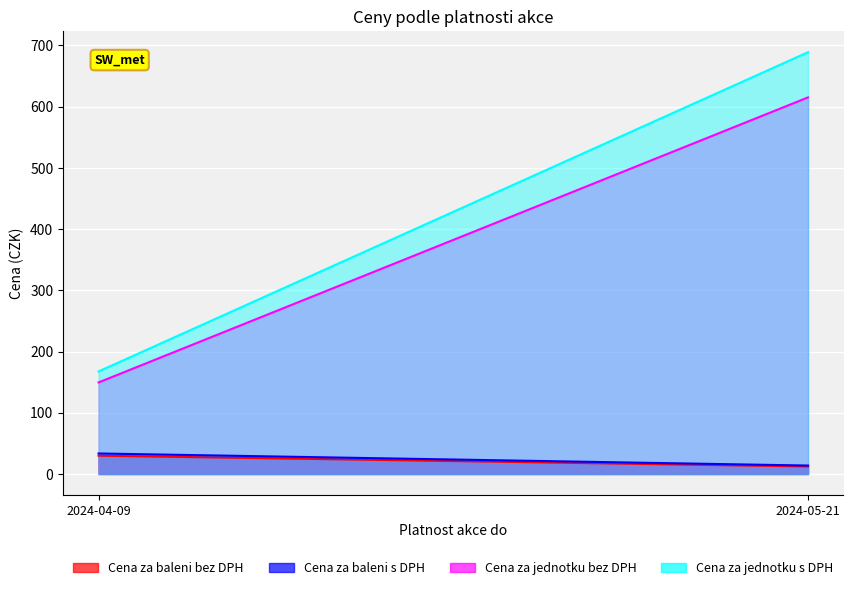

Reading left to right, transcribe all the data shown in this chart.

Cena za baleni bez DPH: 29.9	12.3
Cena za baleni s DPH: 33.5	13.8
Cena za jednotku bez DPH: 149.5	615.0
Cena za jednotku s DPH: 167.4	688.8